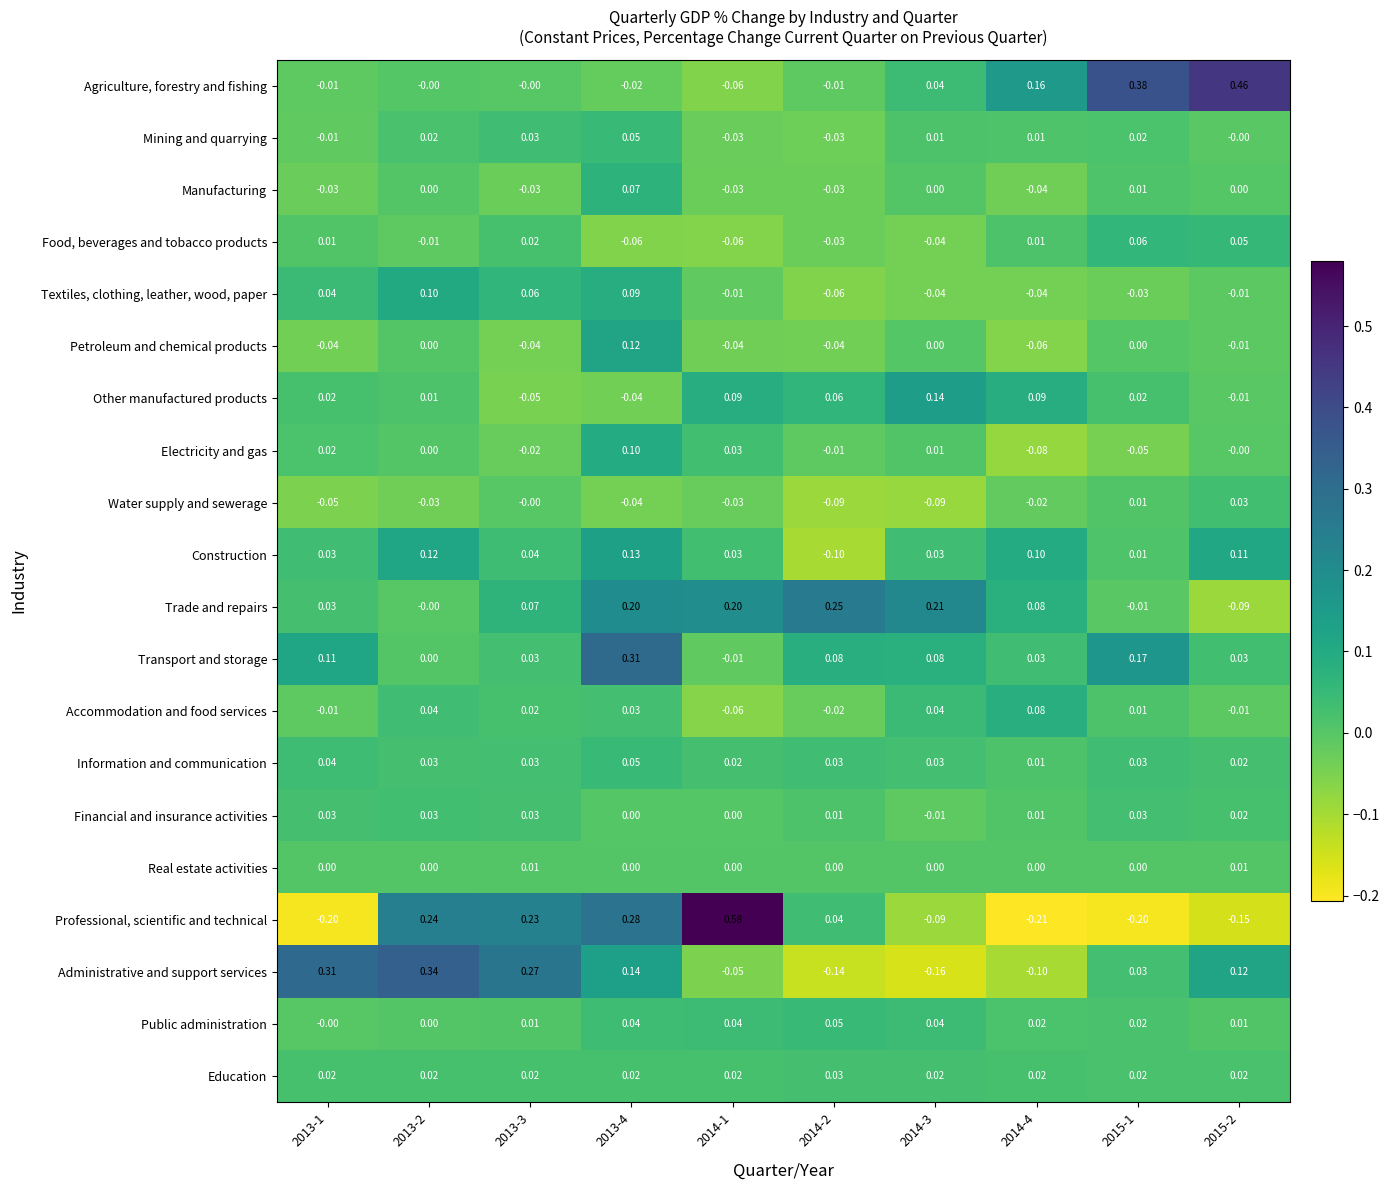

How many data points does each series have?

10